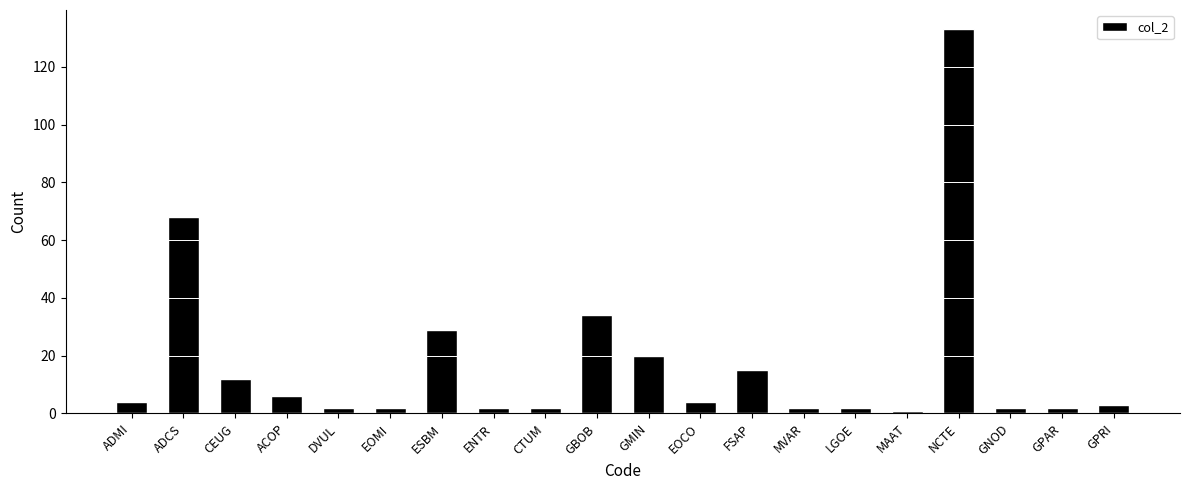

What position from the left is DVUL?

5